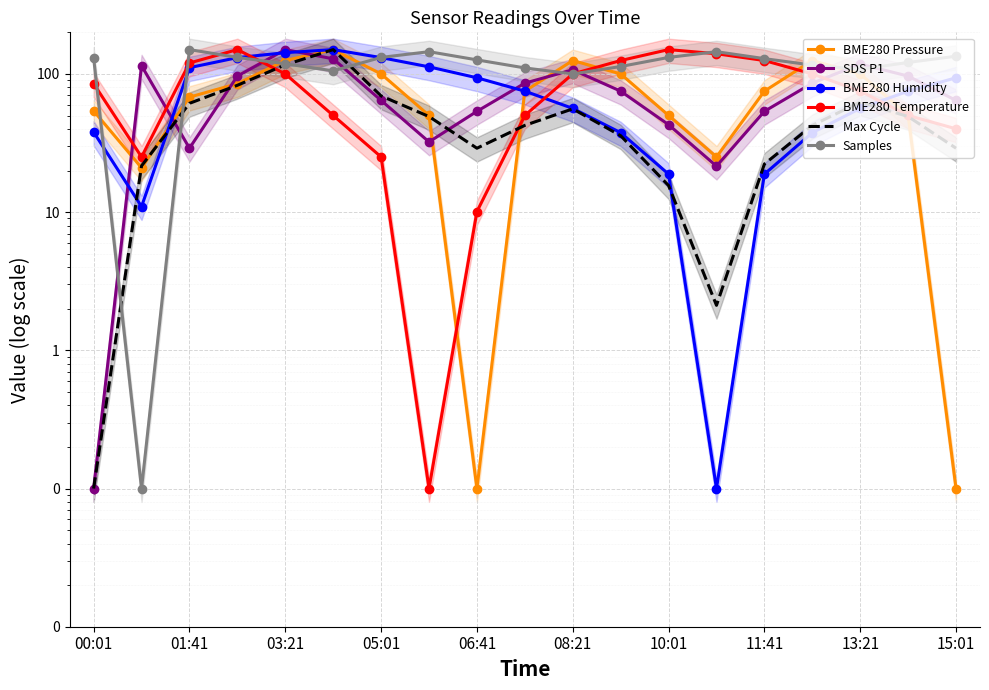

What is the difference between the Samples values at 05:01 and 13:21?

5.3